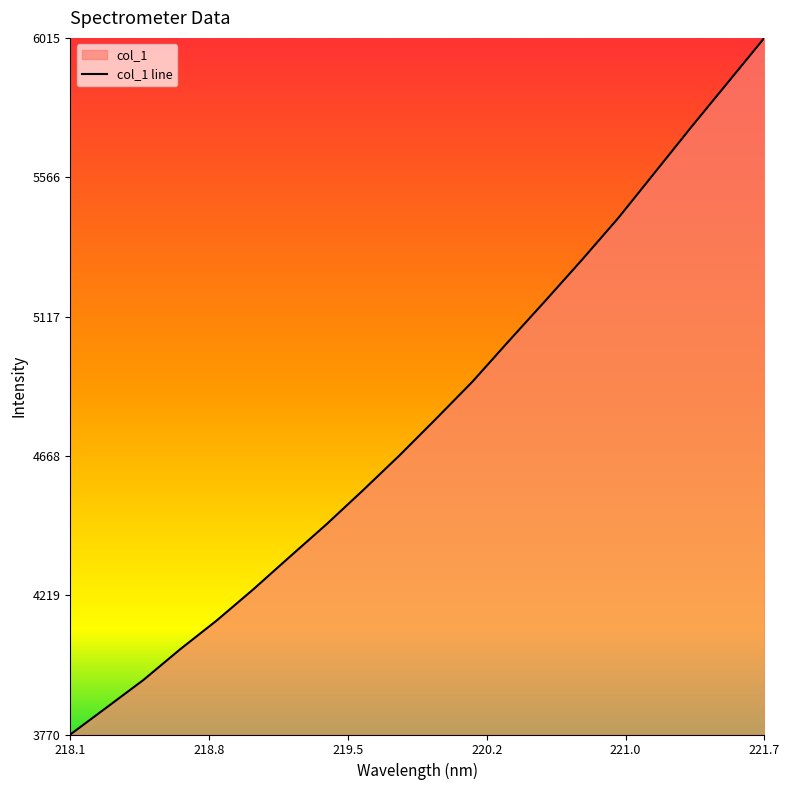

How many lines are shown in the chart?

1